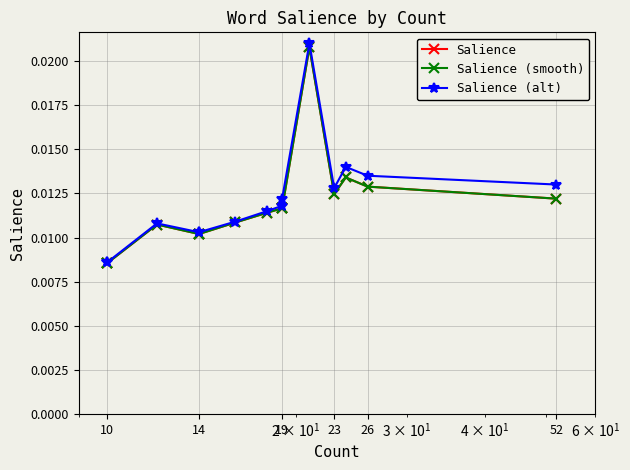

Rank the series by their maximum value, from lowest to highest.

Salience, Salience (smooth), Salience (alt)